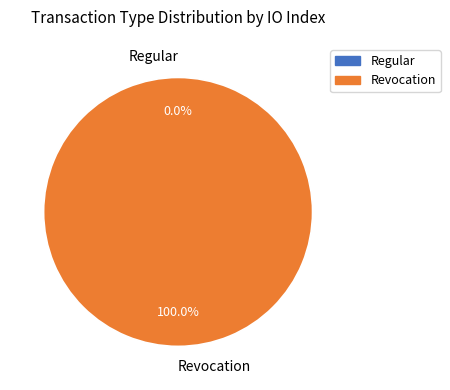

Which category has the smallest portion of the pie?

Regular